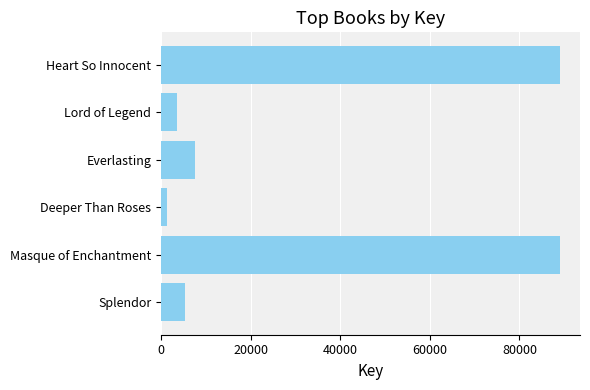

What is the change in value from Heart So Innocent to Everlasting?

-81358